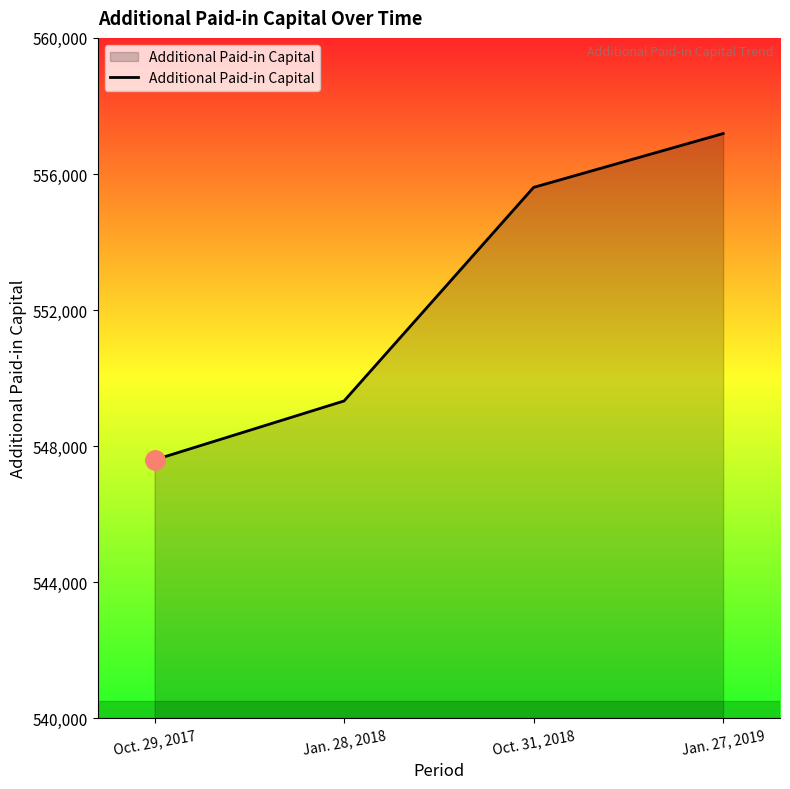

True or false: there are more than 0 points higher than both neighbors.

False